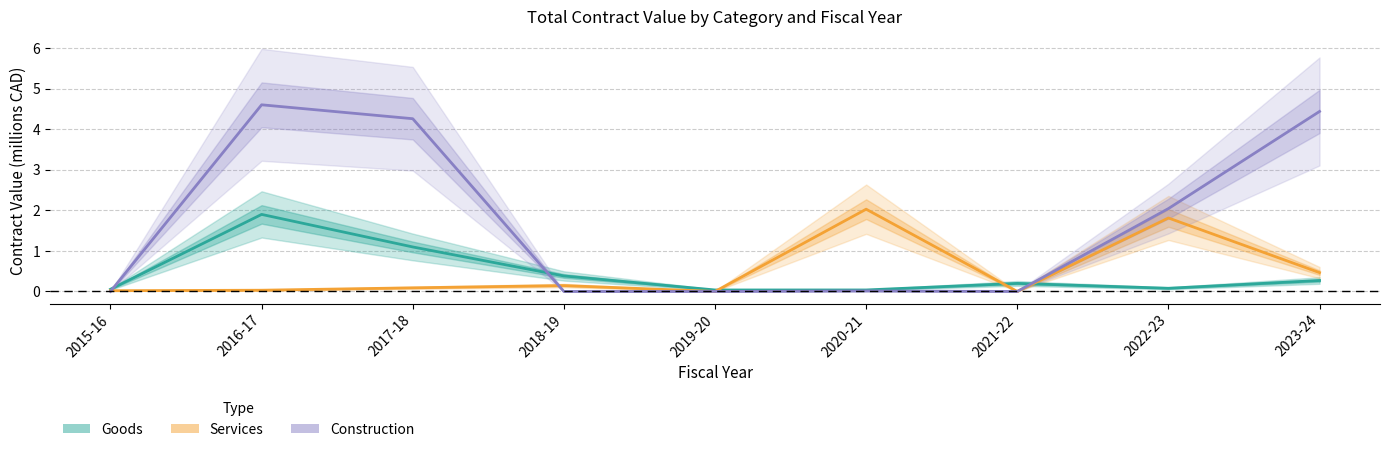

Count the number of categories in the chart.

9